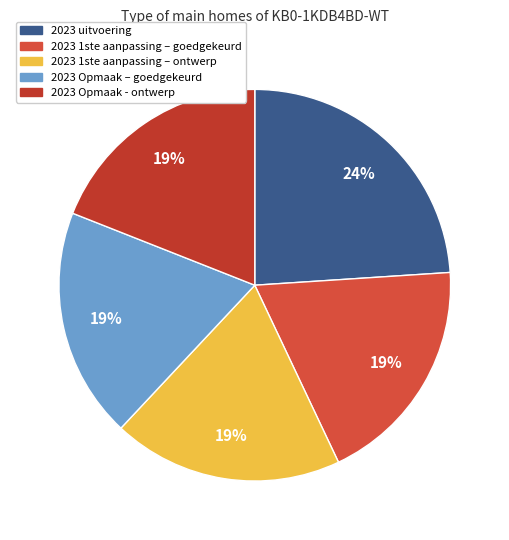

Does any single category account for the majority?

No